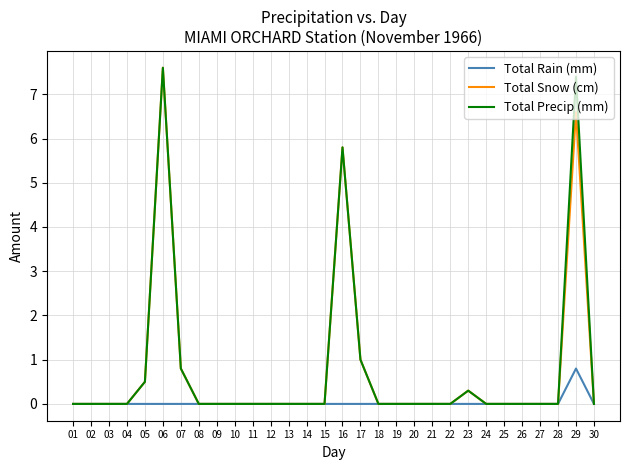

Where is Total Precip (mm) nearest to the value 3?

17